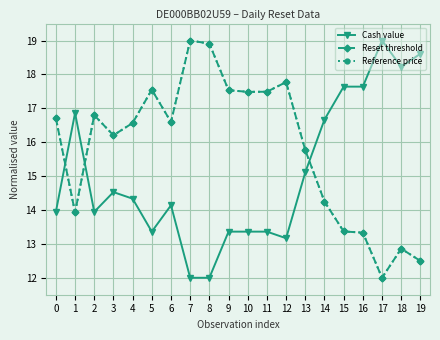

Is the value of Cash value at 6 greater than the value of Reference price at 5?

No